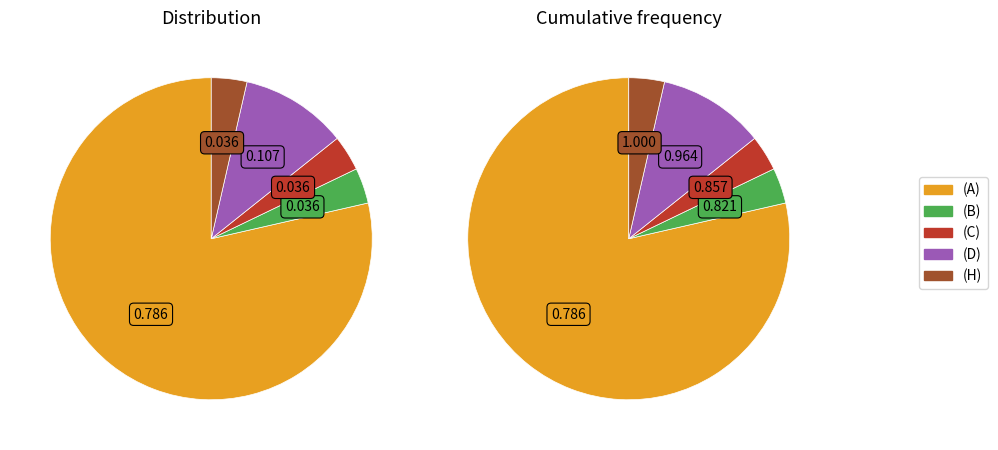

To the nearest percent, what is the difference between the largest and smallest slice percentages?

75%